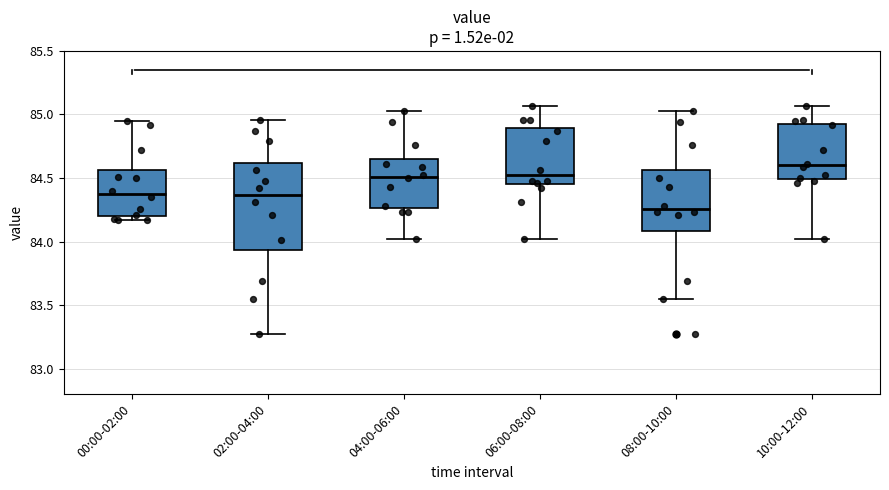

Reading left to right, transcribe this box plot: for each box, give where its median line is, the range the box spans, and where its two whiskers end, as read against the y-axis. The values are not printed on the chart, so give them approximately, as read against the axis.

00:00-02:00: median 84.40, box 84.20 to 84.55, whiskers 84.15 to 84.95
02:00-04:00: median 84.35, box 83.95 to 84.60, whiskers 83.25 to 84.95
04:00-06:00: median 84.50, box 84.25 to 84.65, whiskers 84.00 to 85.05
06:00-08:00: median 84.50, box 84.45 to 84.90, whiskers 84.00 to 85.05
08:00-10:00: median 84.25, box 84.10 to 84.55, whiskers 83.55 to 85.05
10:00-12:00: median 84.60, box 84.50 to 84.95, whiskers 84.00 to 85.05